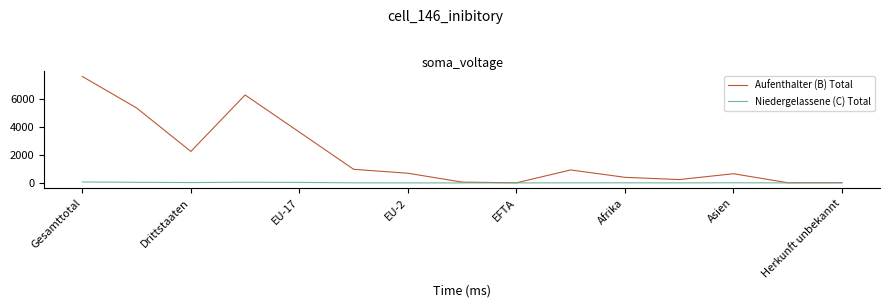

List the series in order of their peak value, lowest first.

Niedergelassene (C) Total, Aufenthalter (B) Total